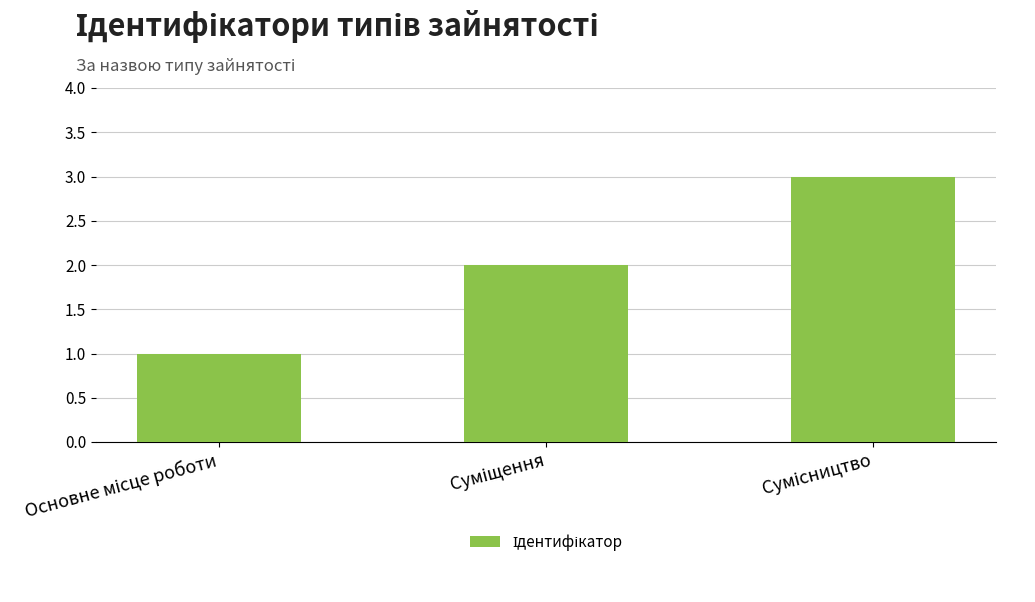

What is the sum of all values?

6